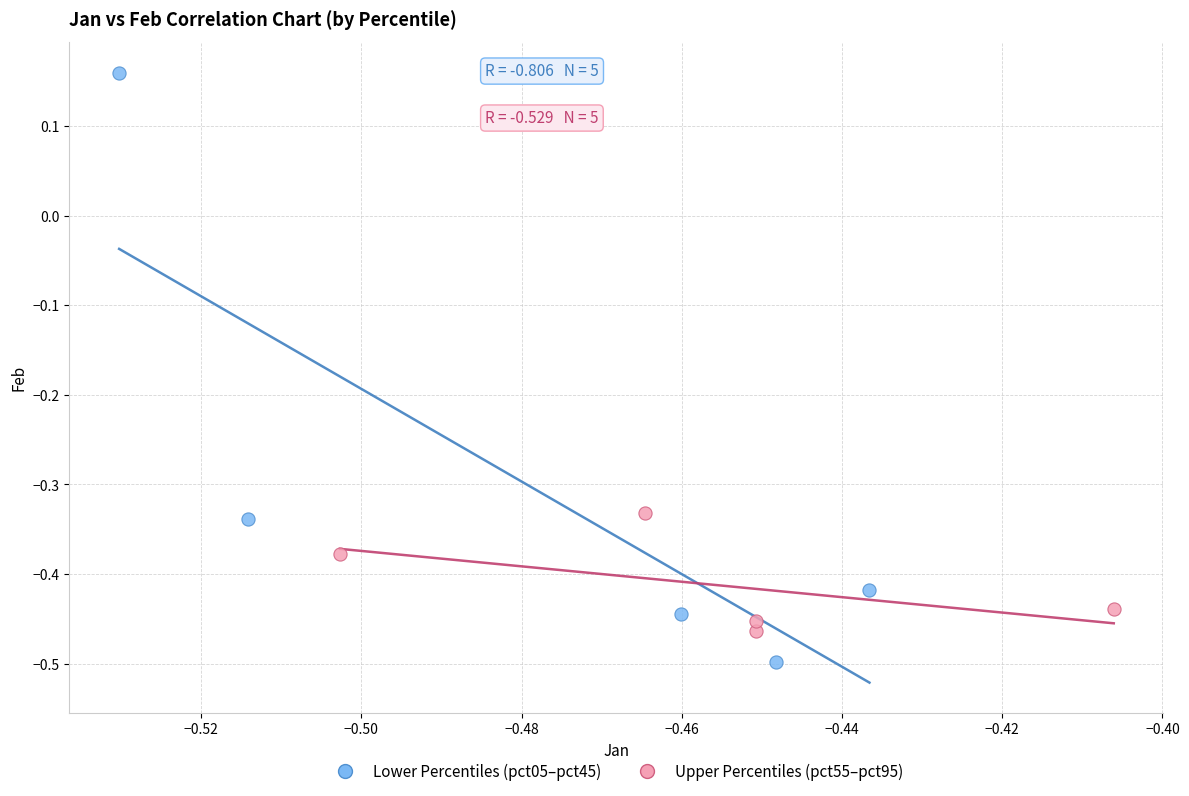

Which series reaches the minimum Y coordinate?

Lower Percentiles (pct05–pct45)